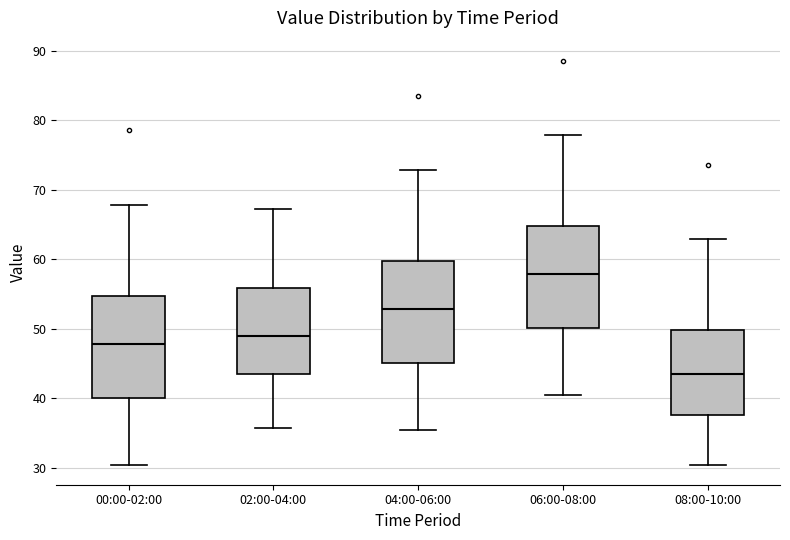

Where does the median line of the box for 00:00-02:00 sit on the y-axis? The values are not printed on the chart, so give them approximately, as read against the axis.

48